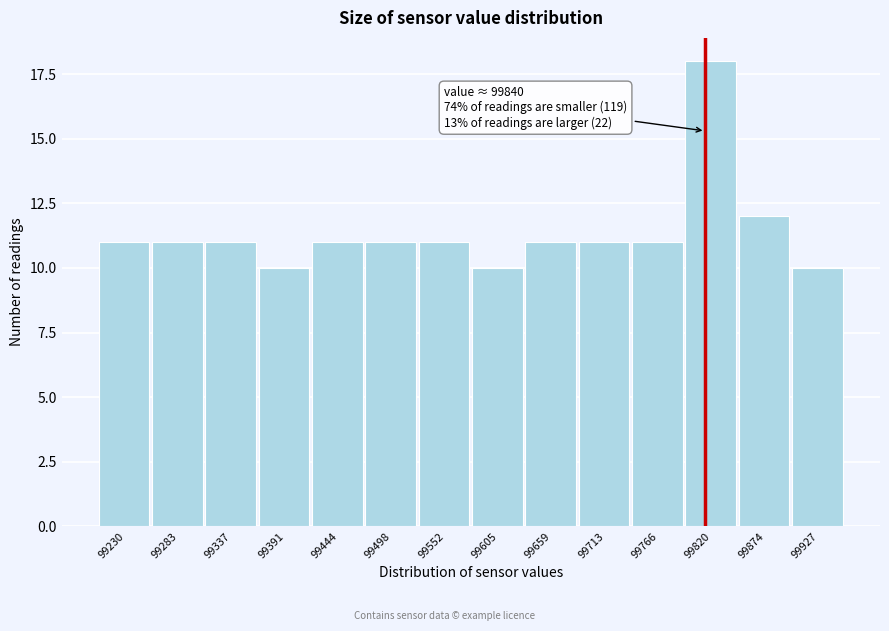

Reading right to left, what are all the values shown in this chart?

10	12	18	11	11	11	10	11	11	11	10	11	11	11